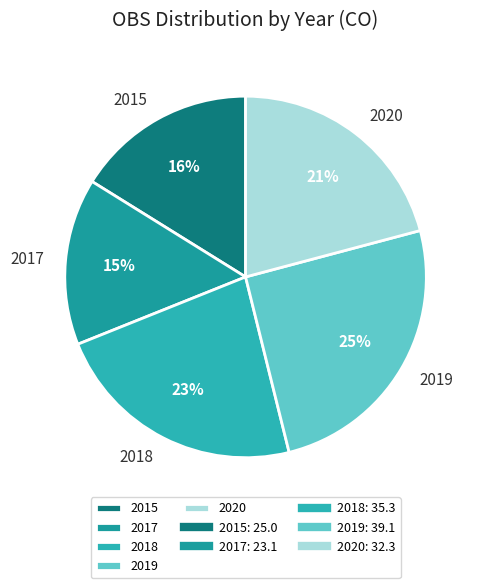

Count the number of slices in the pie.

5